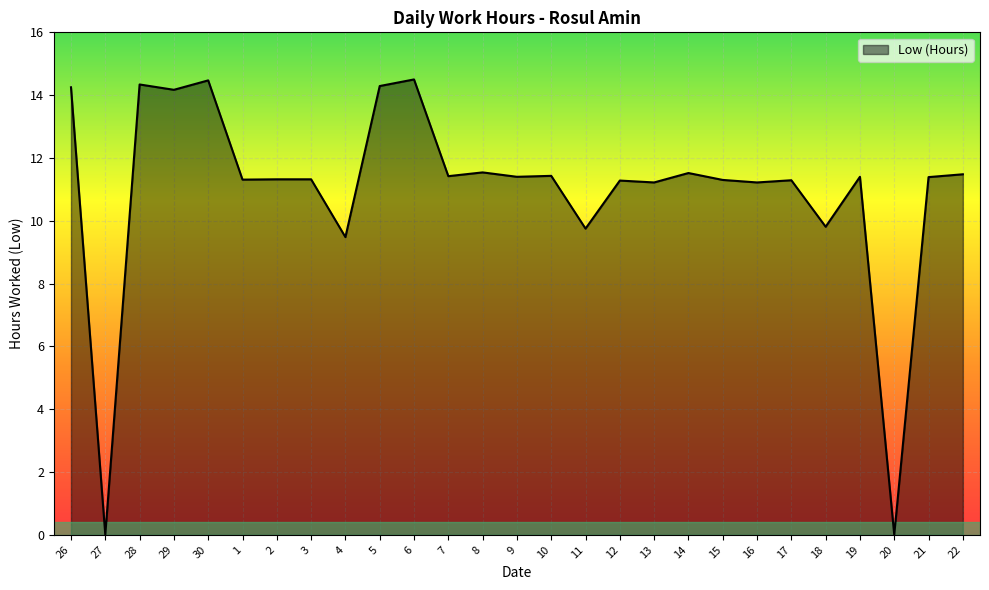

What is the difference between the maximum and minimum values?

14.5